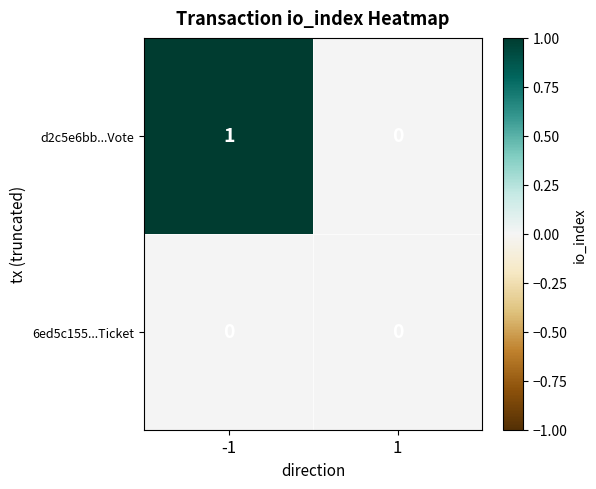

How many distinct data groups are displayed?

2